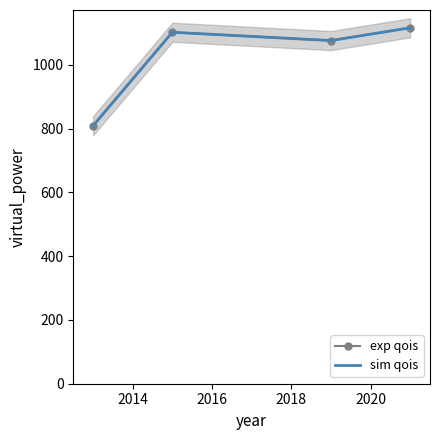

Which series has the largest range (max minus min)?

exp qois